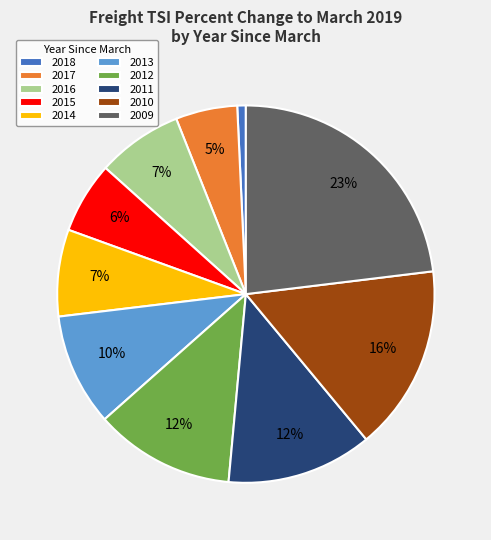

Combined, do 2011 and 2014 account for over 50%?

No